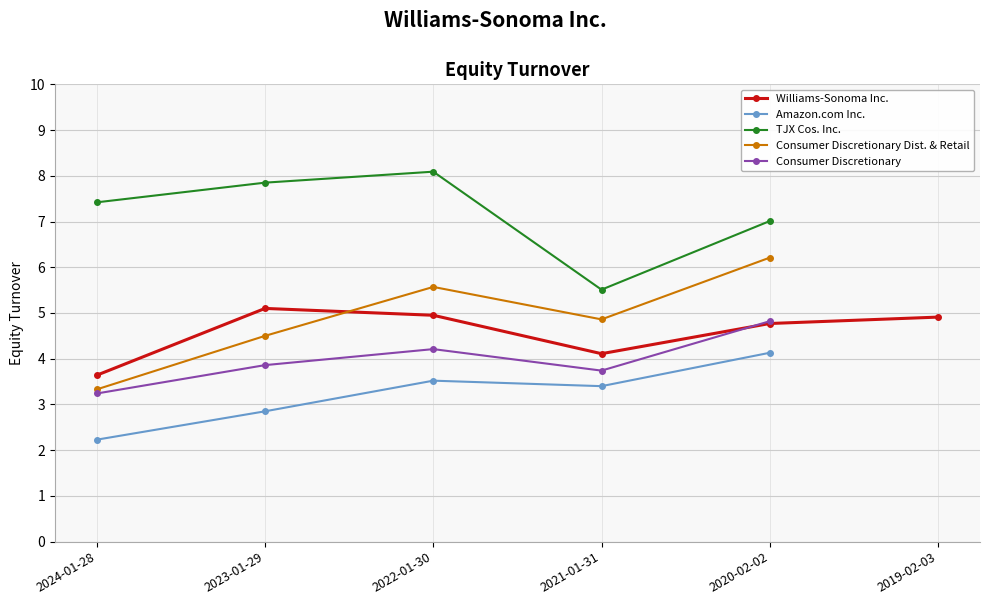

True or false: Consumer Discretionary Dist. & Retail and Amazon.com Inc. cross at least once.

False